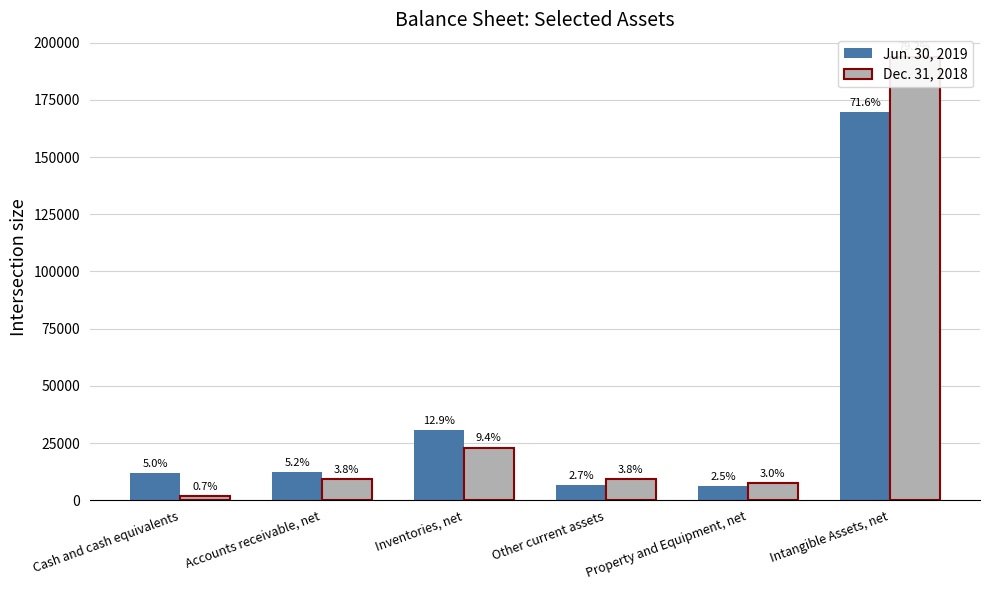

Between Property and Equipment, net and Cash and cash equivalents, which is larger?

Cash and cash equivalents